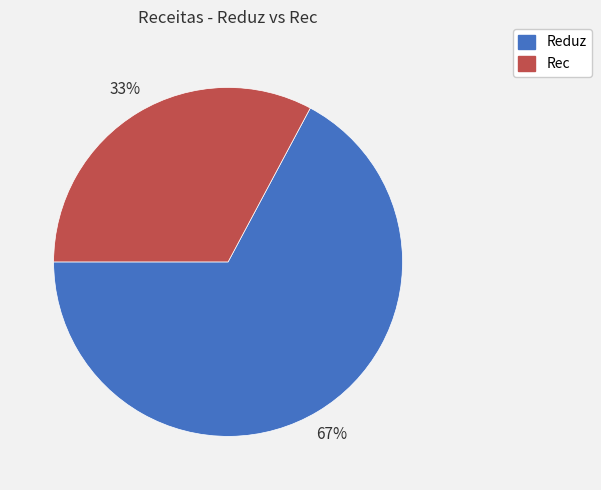

Is there any slice that represents more than half of the pie?

Yes